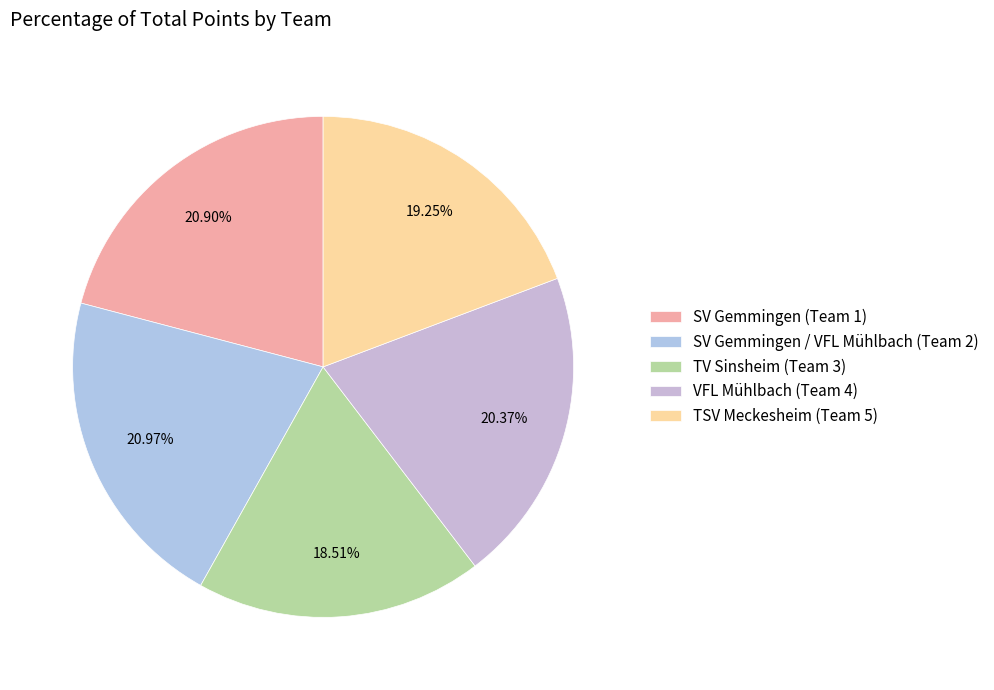

Which slice is the smallest?

TV Sinsheim (Team 3)